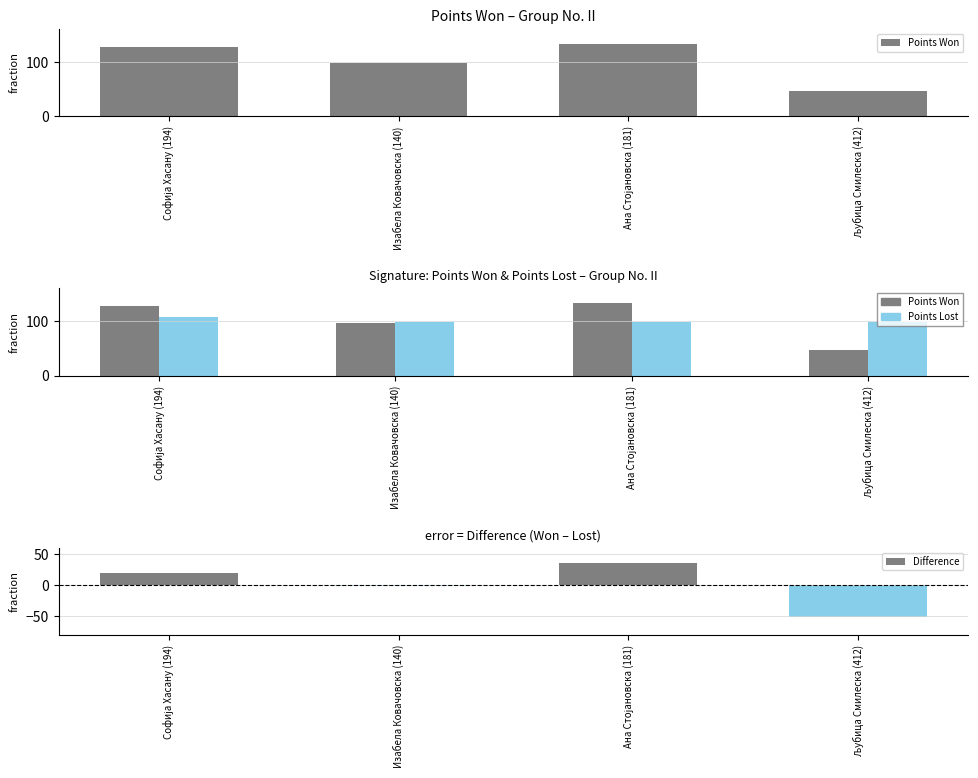

Is the value of Points Won at Љубица Смилеска (412) greater than the value of Points Lost at Ана Стојановска (181)?

No